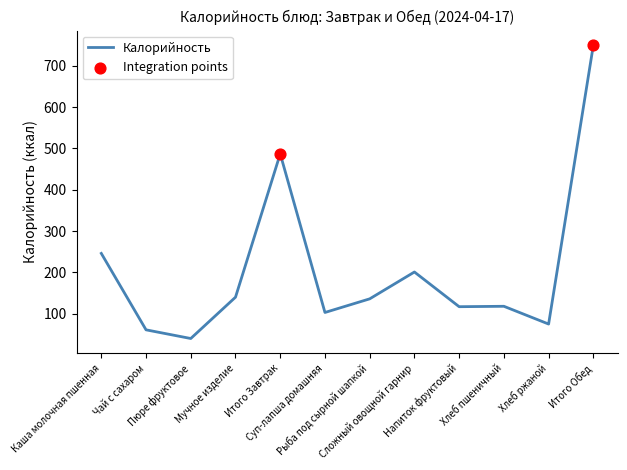

Between Хлеб ржаной and Итого Завтрак, which is larger?

Итого Завтрак